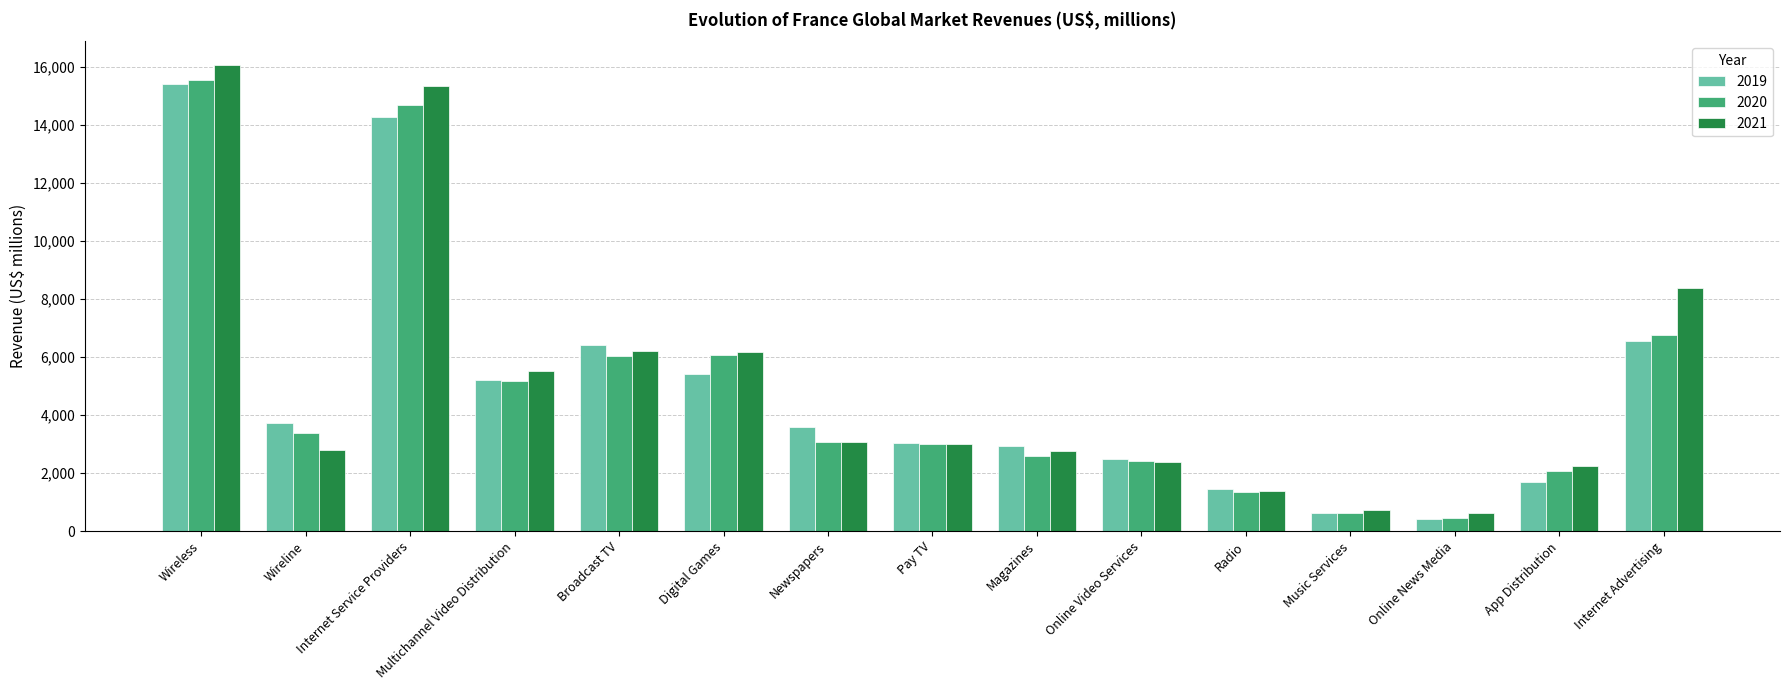

Which series changed the most between Newspapers and App Distribution?

2019